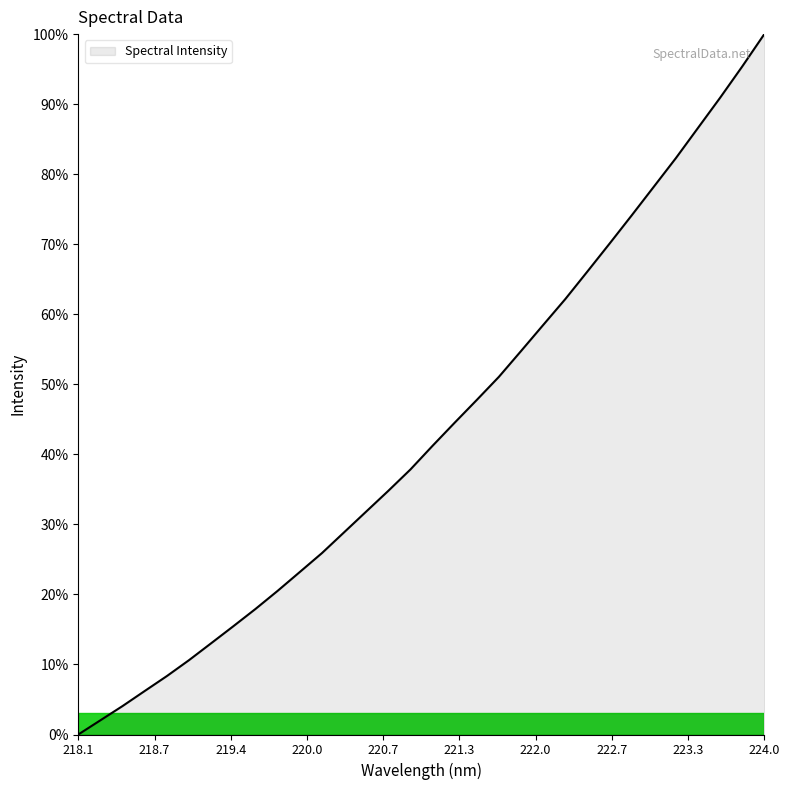

Is this an area chart (filled region under the line)?

Yes